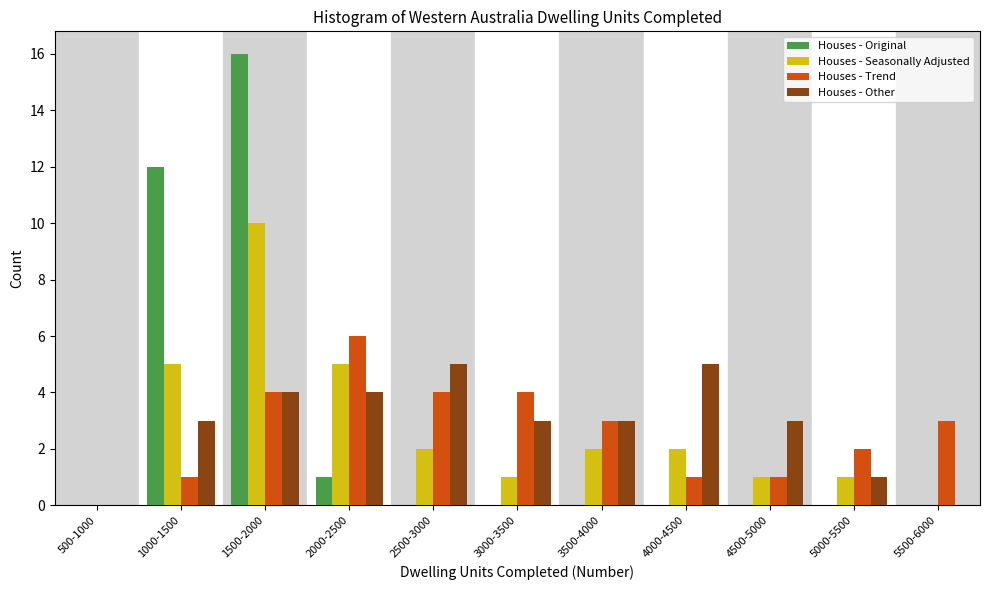

At which category does the chart reach its peak across all series?

1500-2000